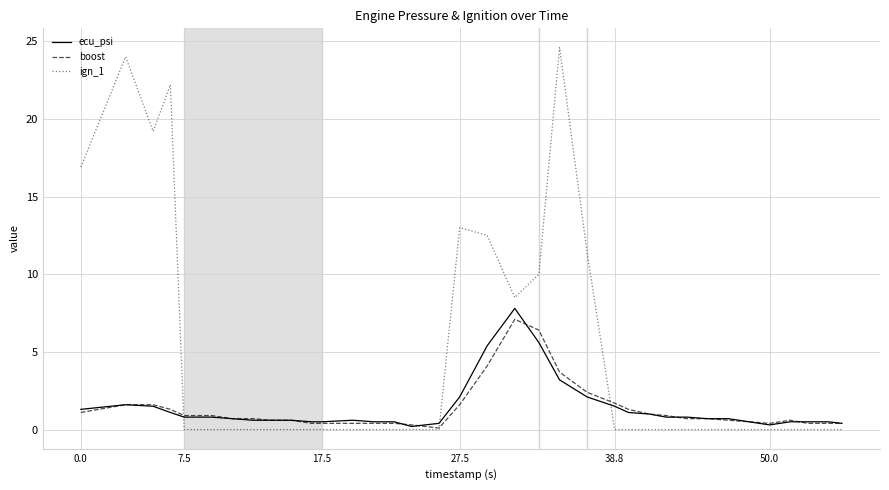

Which series has the largest total across all categories?

ign_1